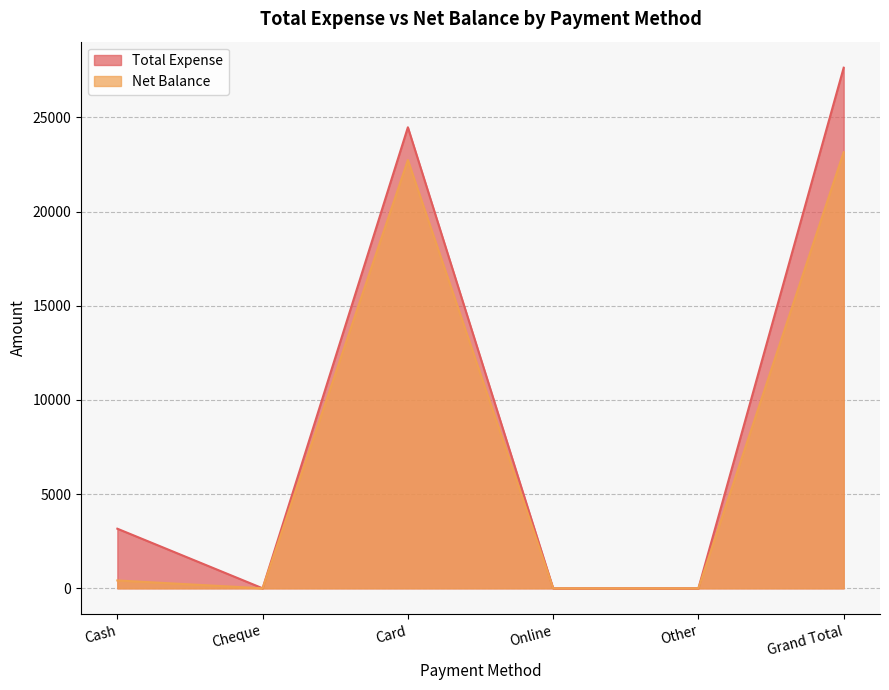

Does the chart have visible grid lines?

Yes